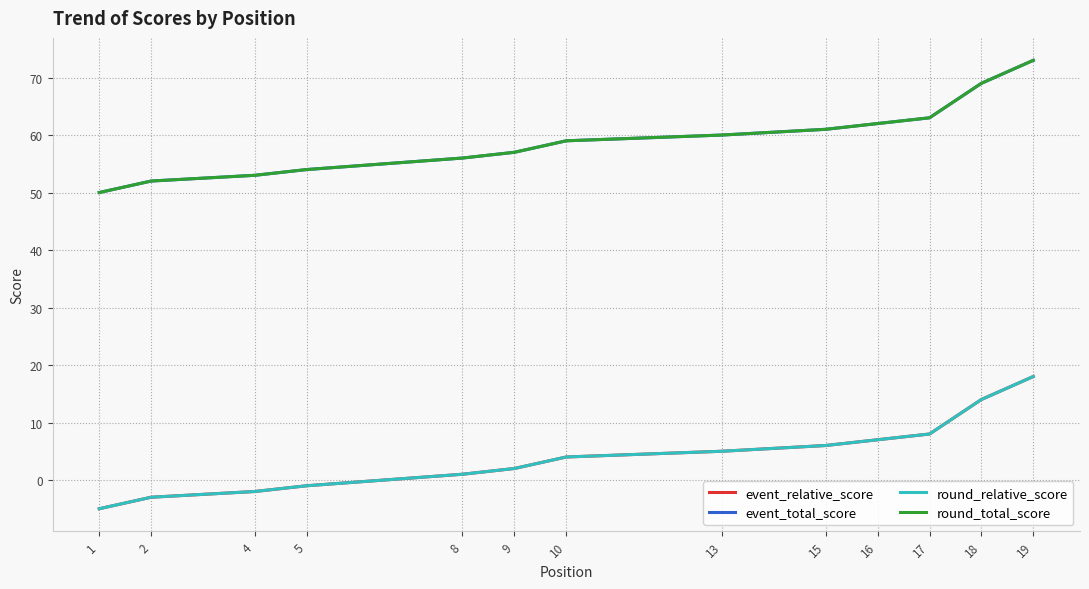

What value does the event_total_score series have at 18, to the nearest 5?

70